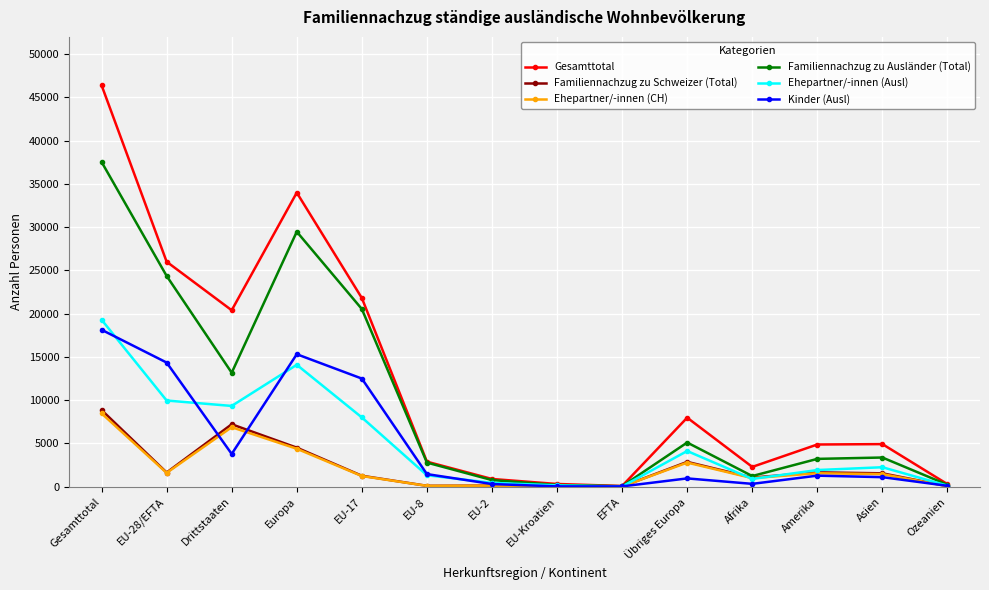

What is the difference between the maximum and minimum values in the Ehepartner/-innen (CH) series?

8459